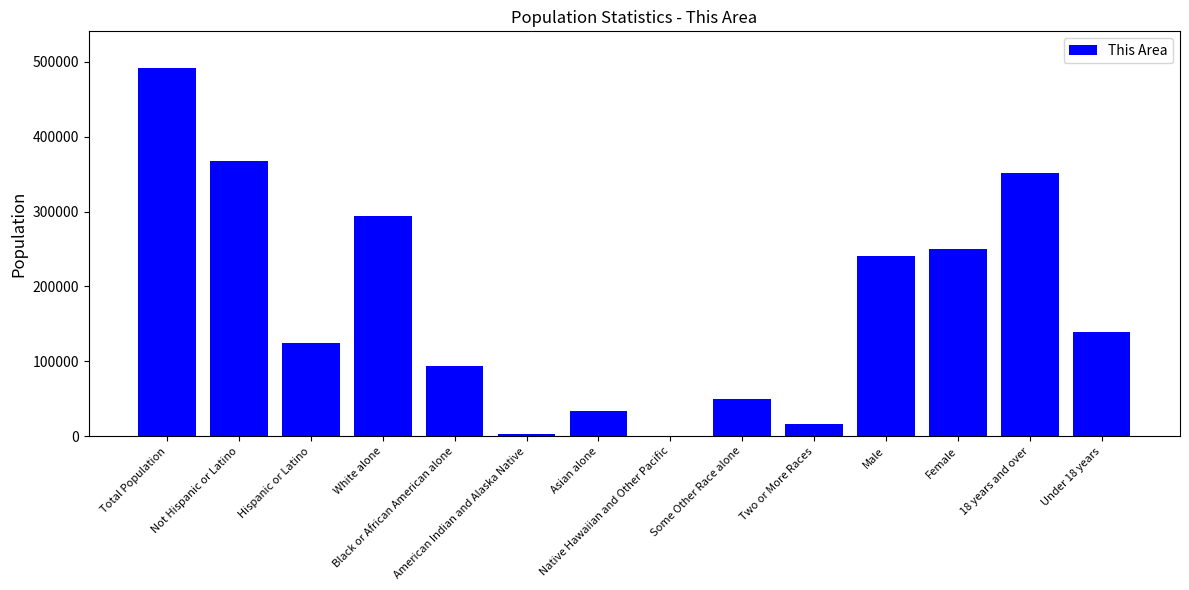

Count the number of data series in this chart.

1